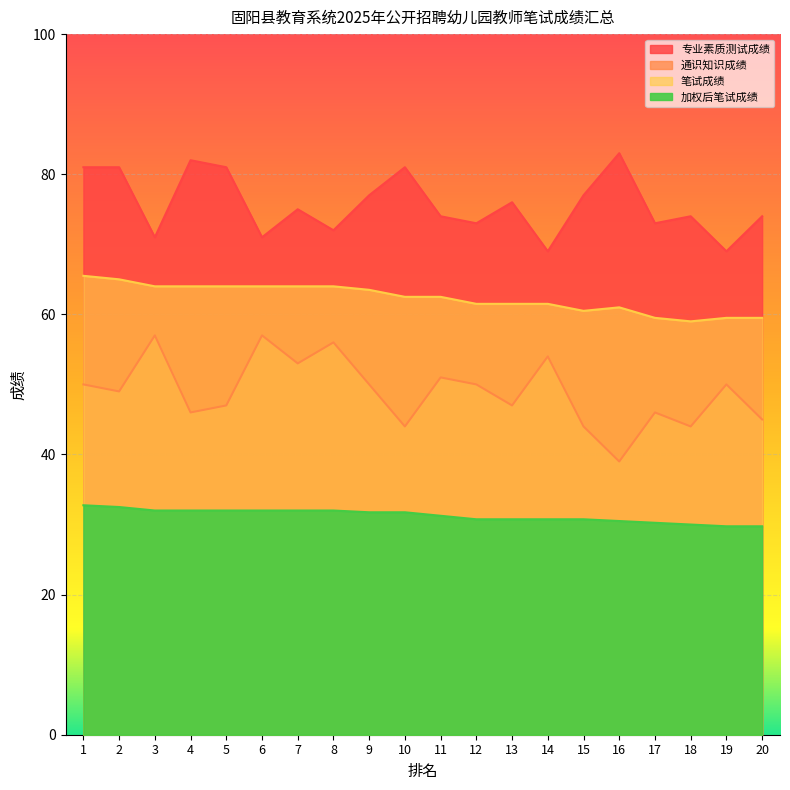

The 通识知识成绩 series shows 23.9 at 15. True or false?

False